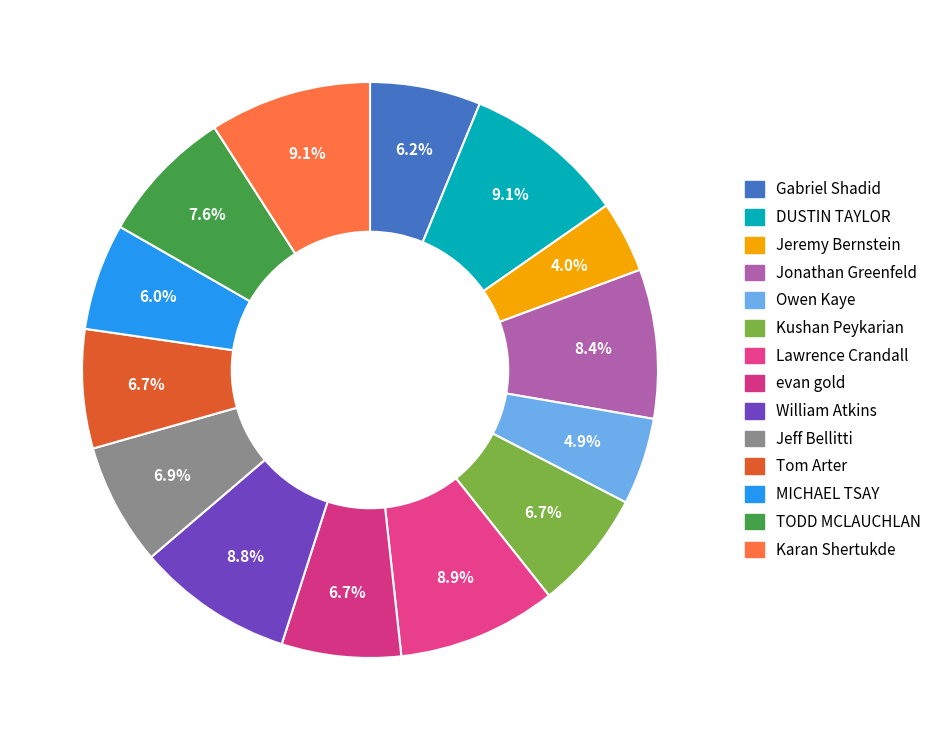

Is there a majority slice in this chart?

No